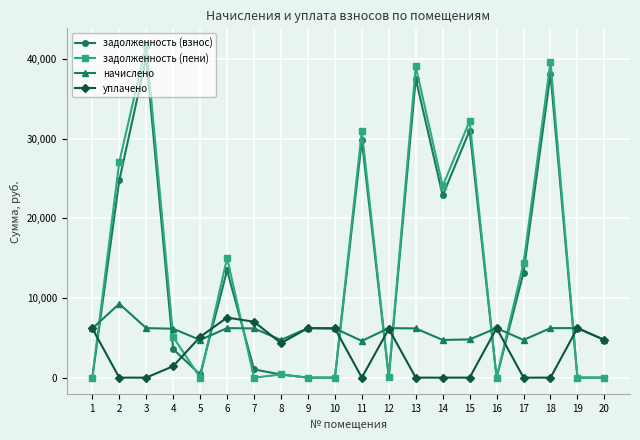

What is the value of the уплачено point at the 16th from the left?

6220.6